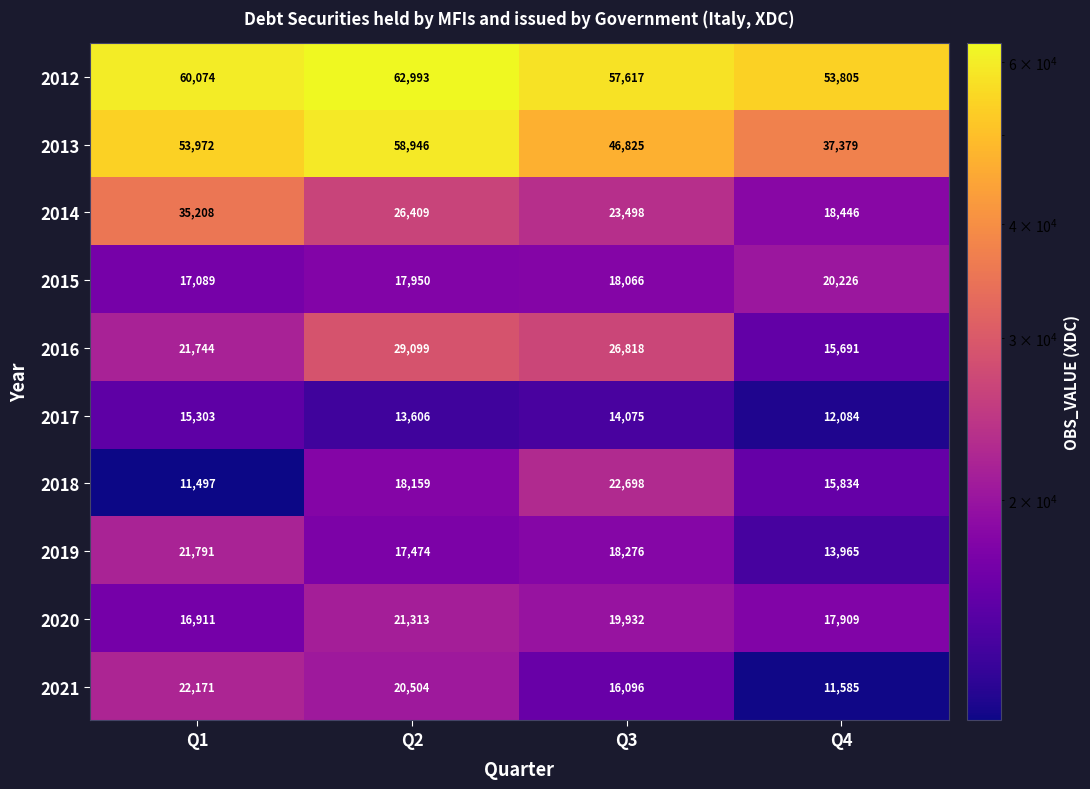

How many 2013 values are between 46825 and 58946?

3